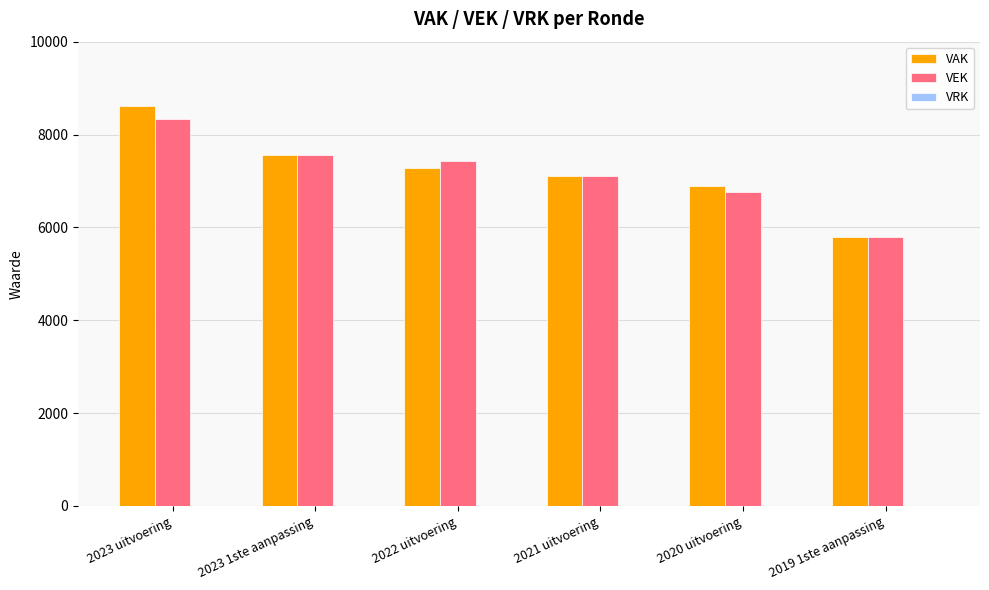

True or false: VEK has a value of 2117 at 2021 uitvoering.

False